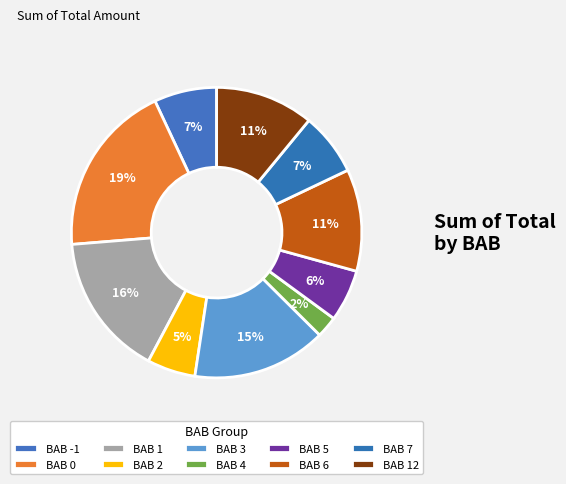

To the nearest percent, what is the combined percentage of BAB 5 and BAB 2?

11%